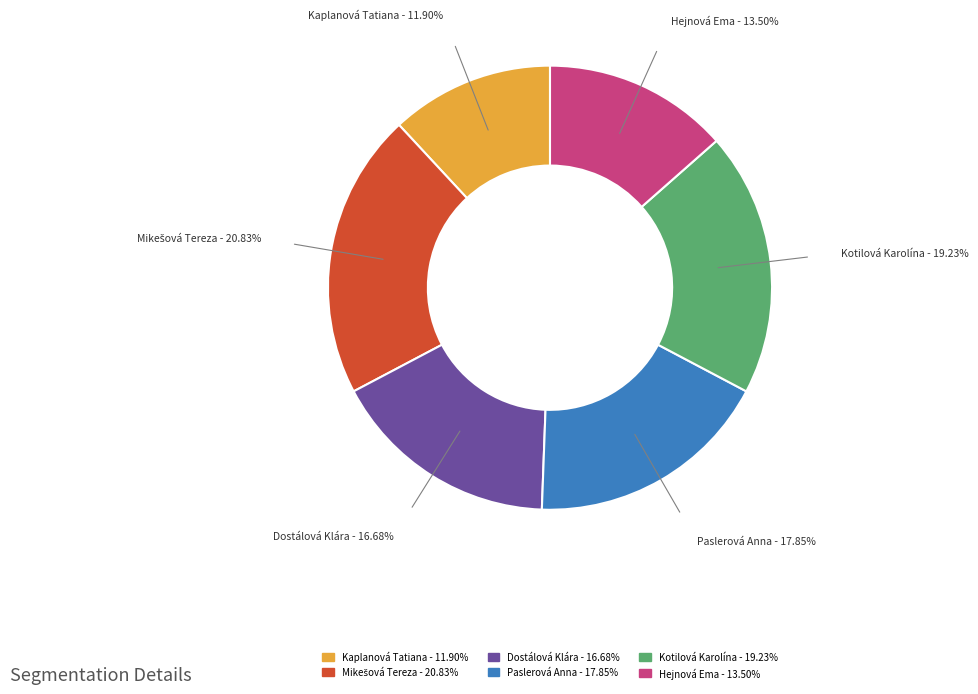

Does Hejnová Ema account for over 50% of the chart?

No